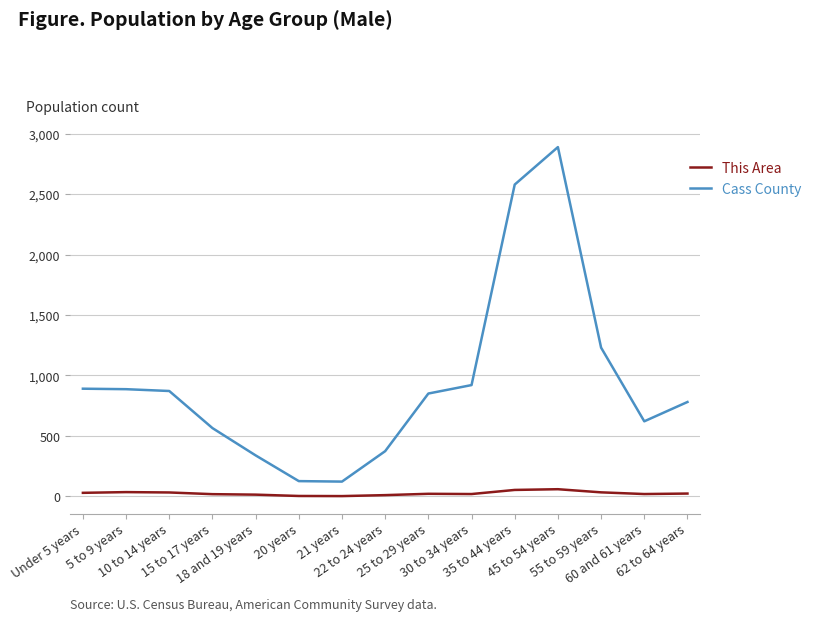

The value of Cass County at 15 to 17 years is 564. True or false?

True